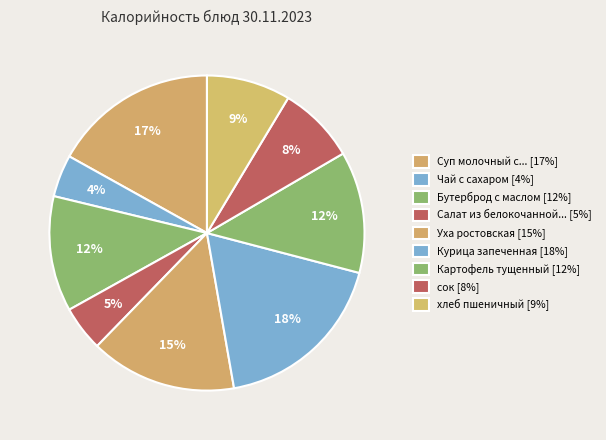

How many segments does this pie chart have?

9